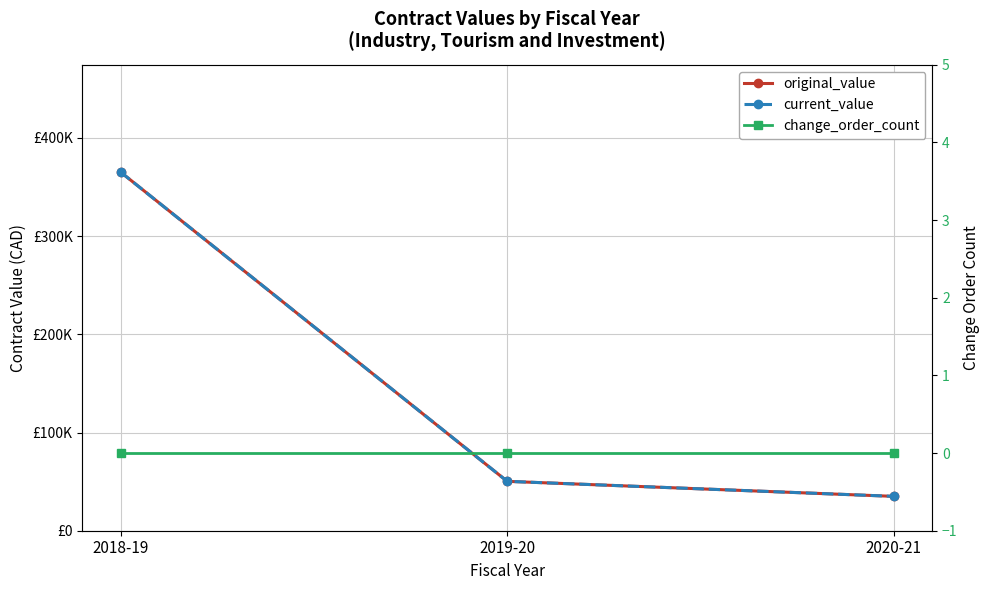

What is the sum of the original_value values at 2020-21 and 2018-19?

400000